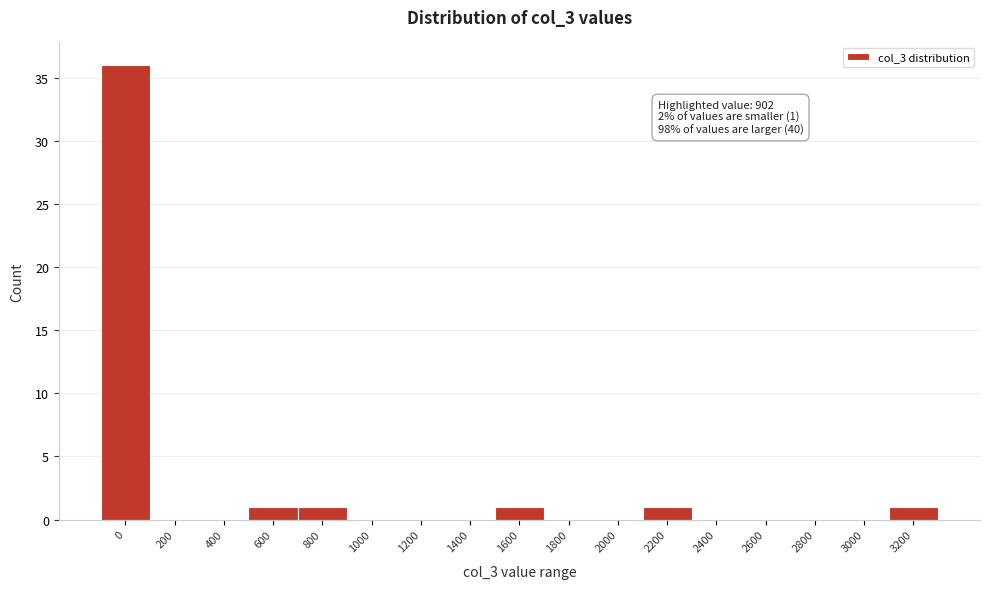

Reading left to right, extract all data points from this chart.

0=36	200=0	400=0	600=1	800=1	1000=0	1200=0	1400=0	1600=1	1800=0	2000=0	2200=1	2400=0	2600=0	2800=0	3000=0	3200=1